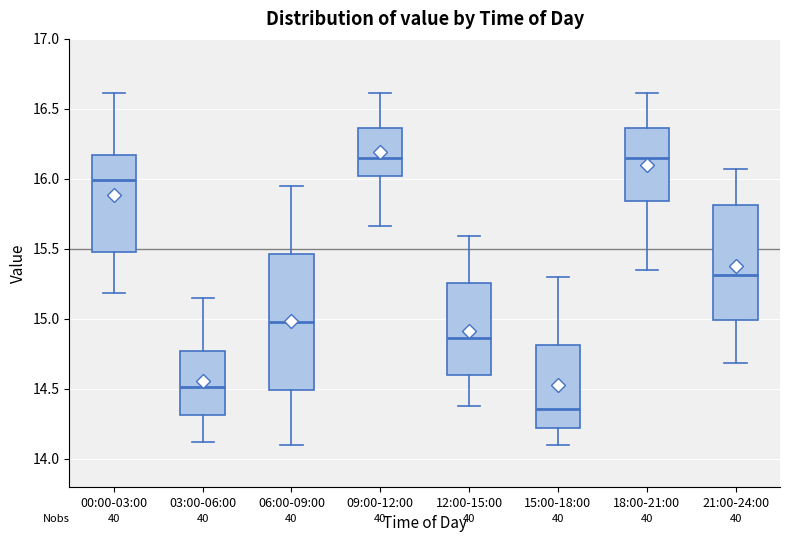

Reading left to right, transcribe this box plot: for each box, give where its median line is, the range the box spans, and where its two whiskers end, as read against the y-axis. The values are not printed on the chart, so give them approximately, as read against the axis.

00:00-03:00: median 16.00, box 15.50 to 16.15, whiskers 15.20 to 16.60
03:00-06:00: median 14.50, box 14.30 to 14.75, whiskers 14.10 to 15.15
06:00-09:00: median 15.00, box 14.50 to 15.45, whiskers 14.10 to 15.95
09:00-12:00: median 16.15, box 16.00 to 16.35, whiskers 15.65 to 16.60
12:00-15:00: median 14.85, box 14.60 to 15.25, whiskers 14.40 to 15.60
15:00-18:00: median 14.35, box 14.20 to 14.80, whiskers 14.10 to 15.30
18:00-21:00: median 16.15, box 15.85 to 16.35, whiskers 15.35 to 16.60
21:00-24:00: median 15.30, box 15.00 to 15.80, whiskers 14.70 to 16.05